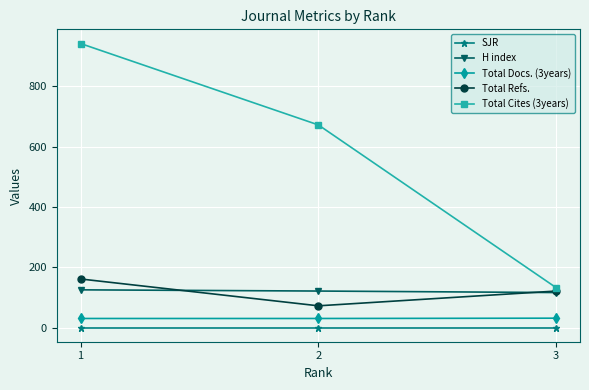

At which category is the sum across all series the highest?

1